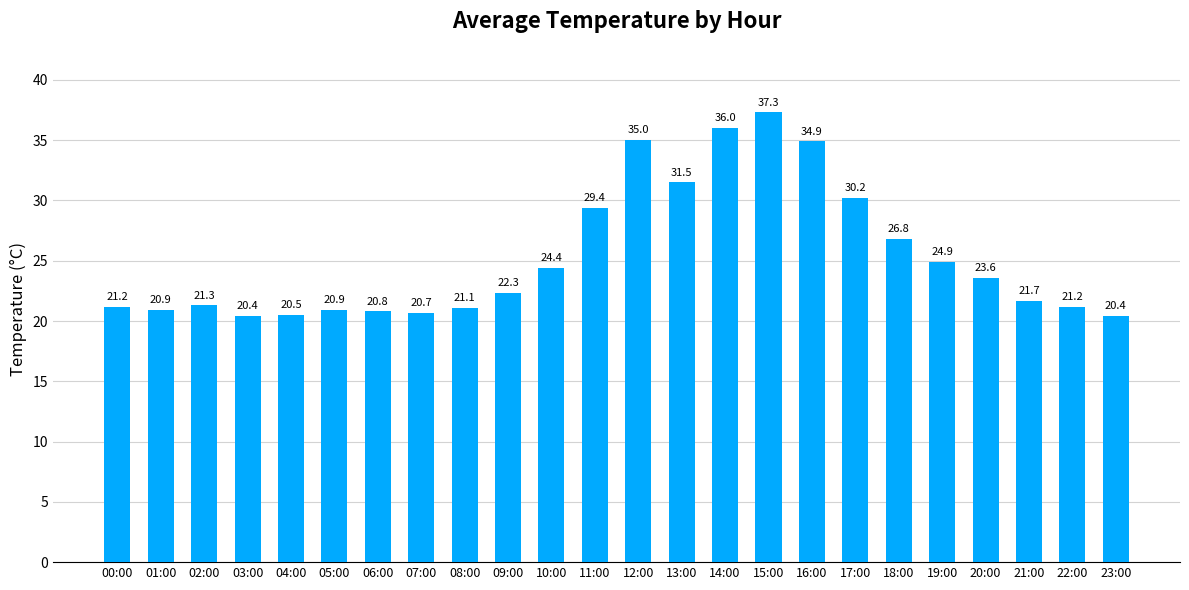

What is the label of the 7th bar from the right?

17:00